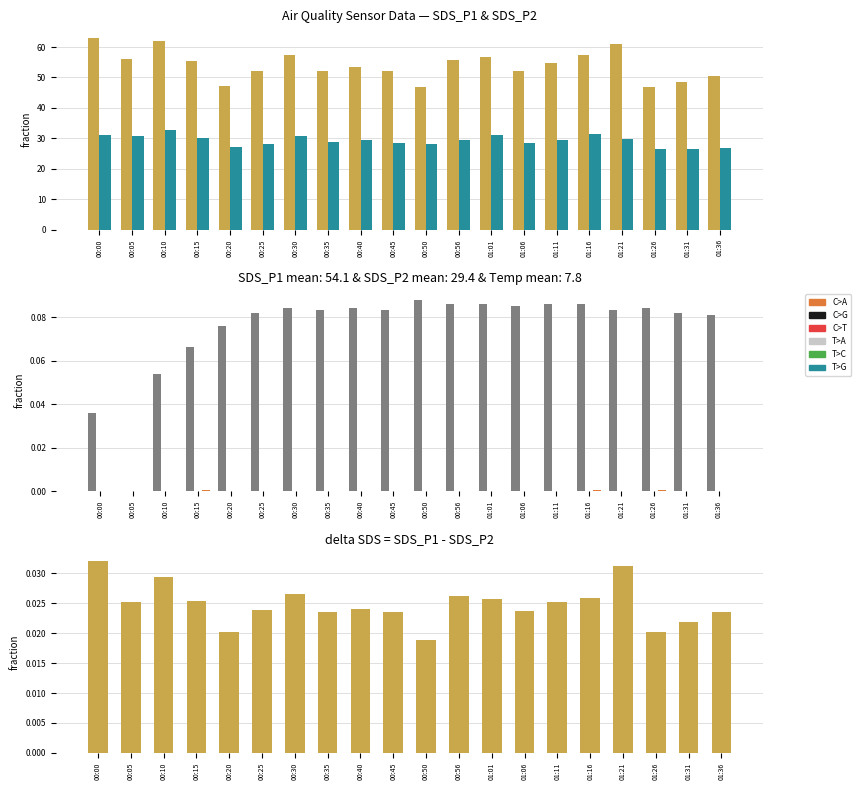

What is the label of the 3rd bar from the left?

00:10